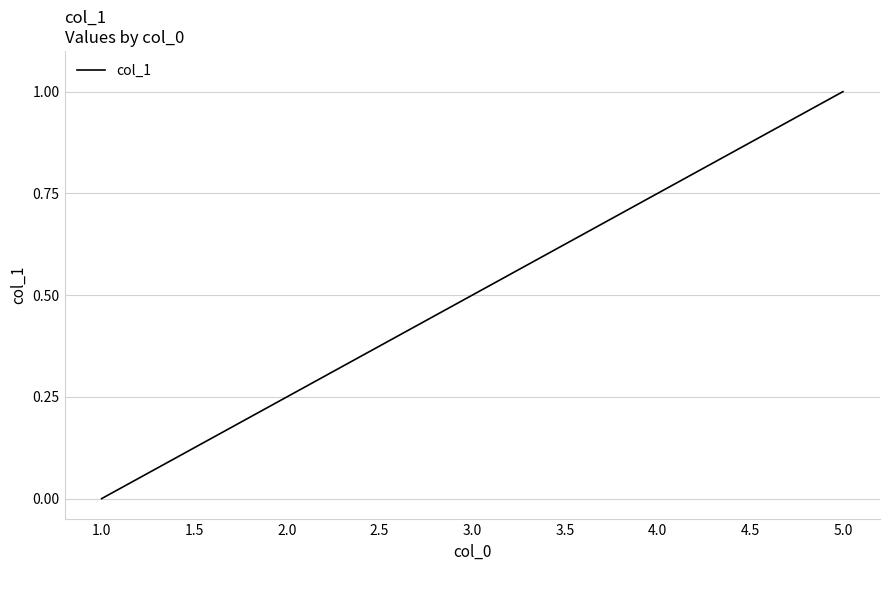

List the labels in order of value, largest first.

5.0, 4.0, 3.0, 2.0, 1.0